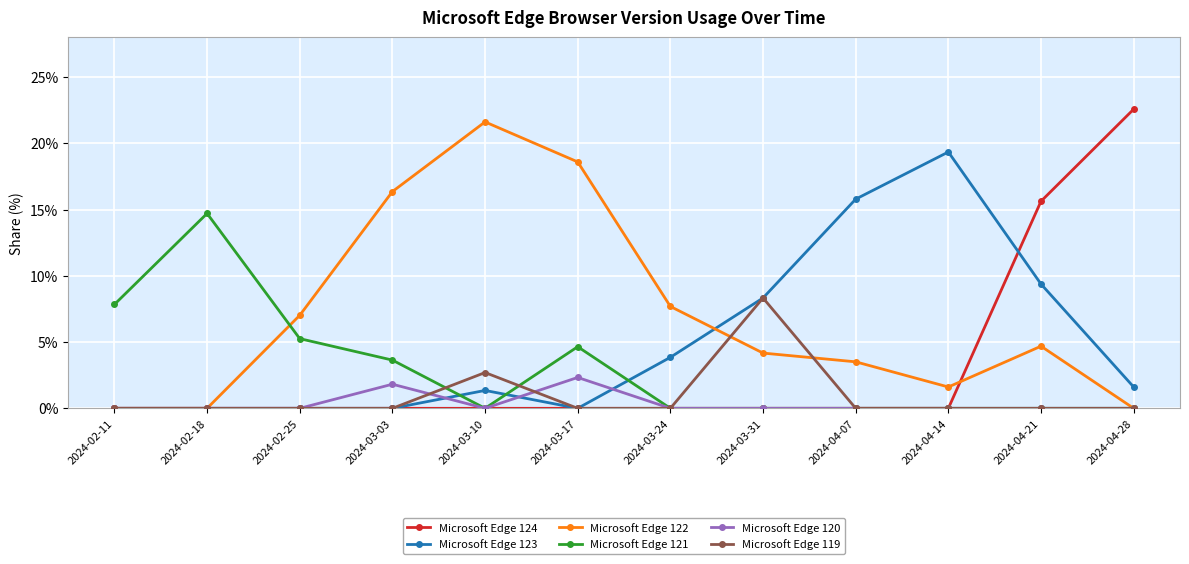

What is the maximum value shown in the chart?

22.6